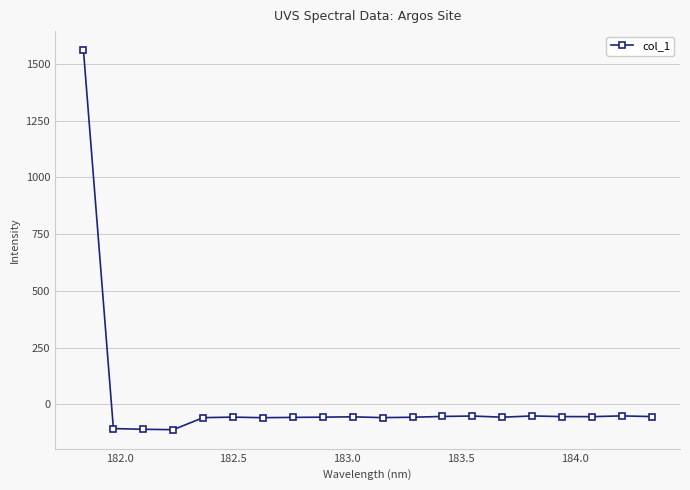

What is the sum of all values?

360.3